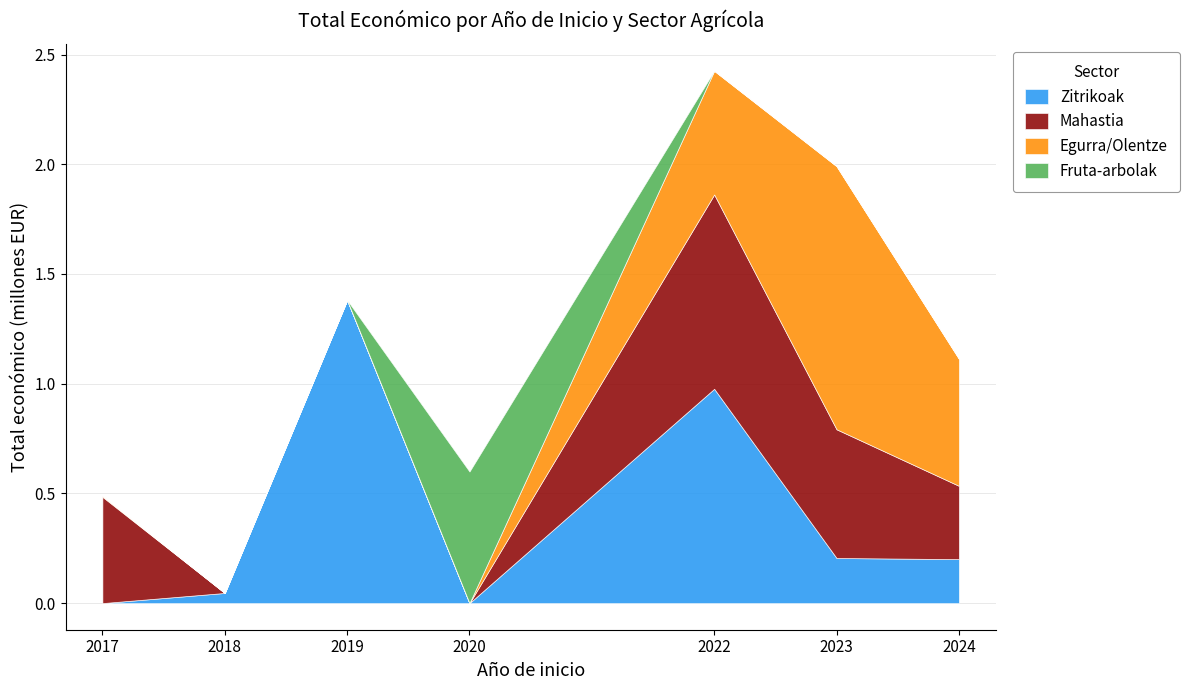

At which category is the sum across all series the highest?

2022